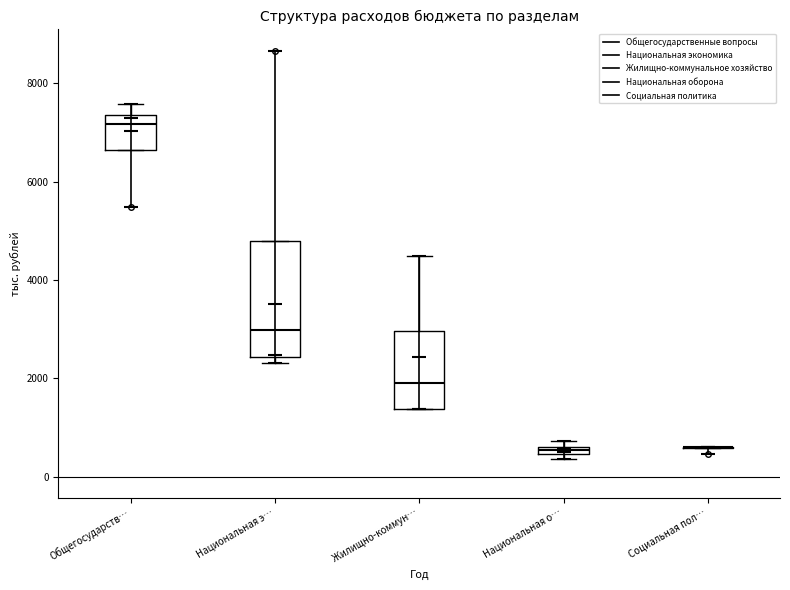

Comparing the boxes themselves (not the whiskers), which one is the tallest?

Национальная э…